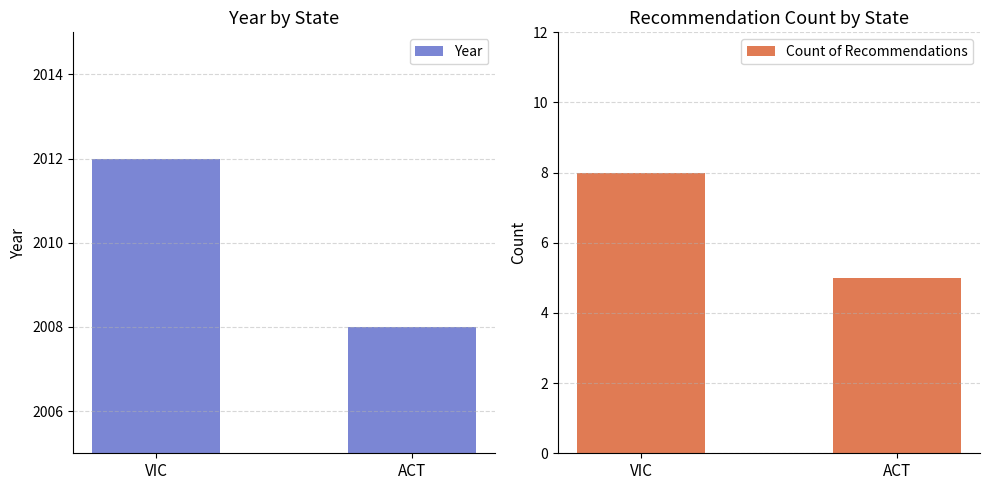

What is the smallest value displayed?

5